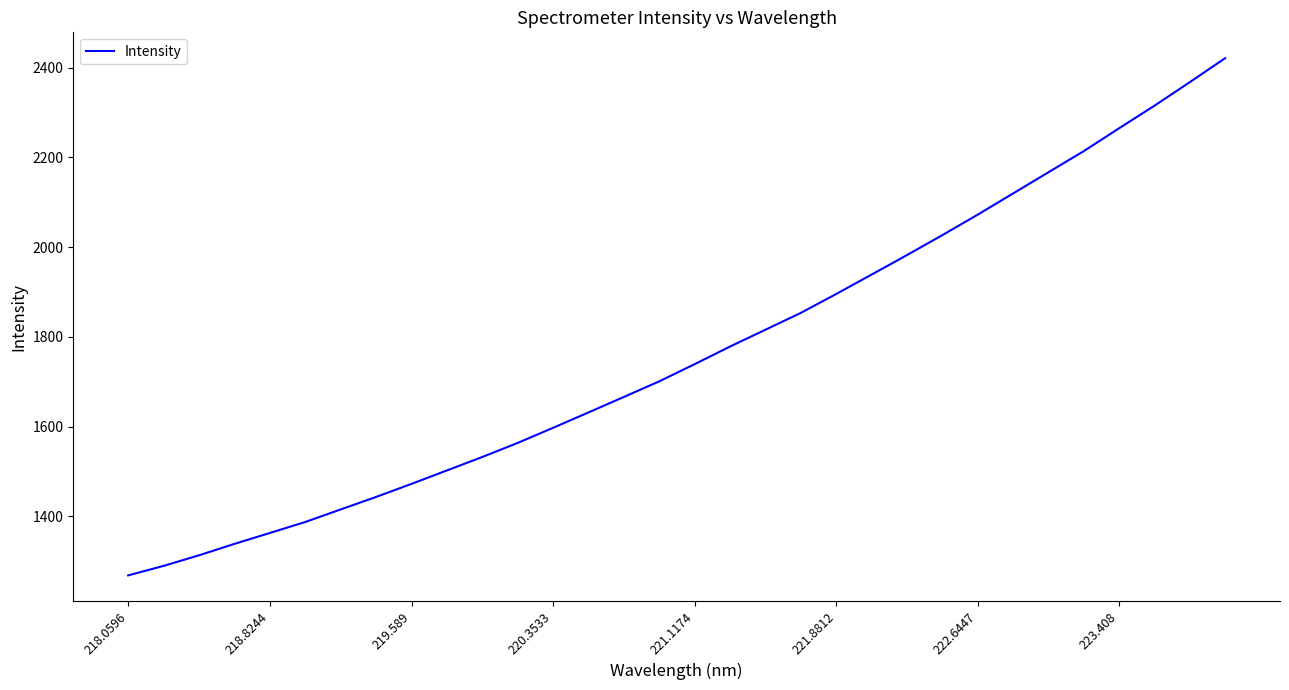

Does the chart have visible grid lines?

No